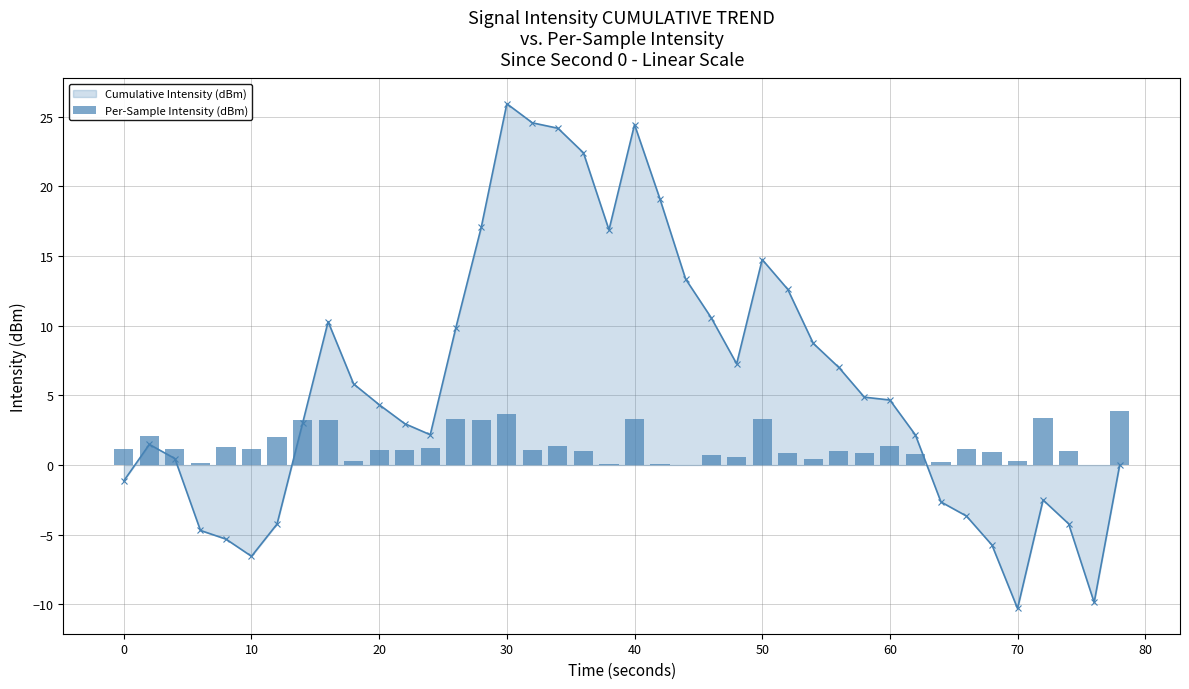

Does the chart contain stacked bars?

No